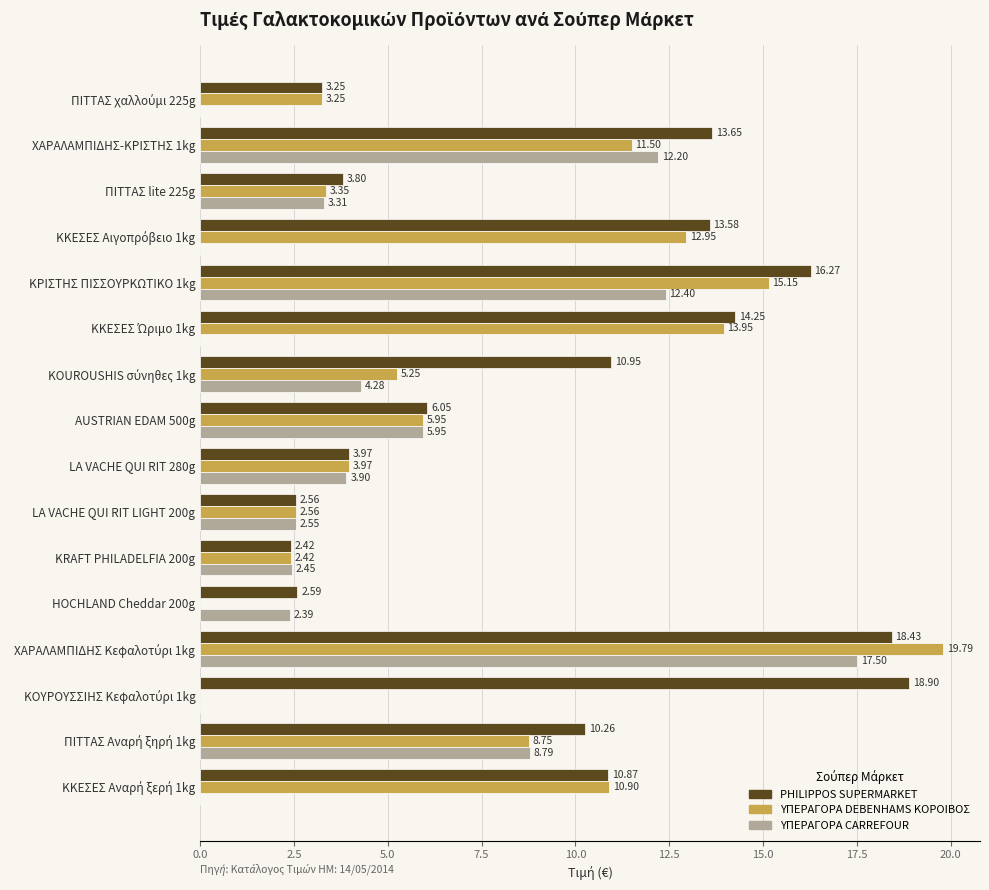

What is the sum of all ΥΠΕΡΑΓΟΡΑ CARREFOUR values?

75.7